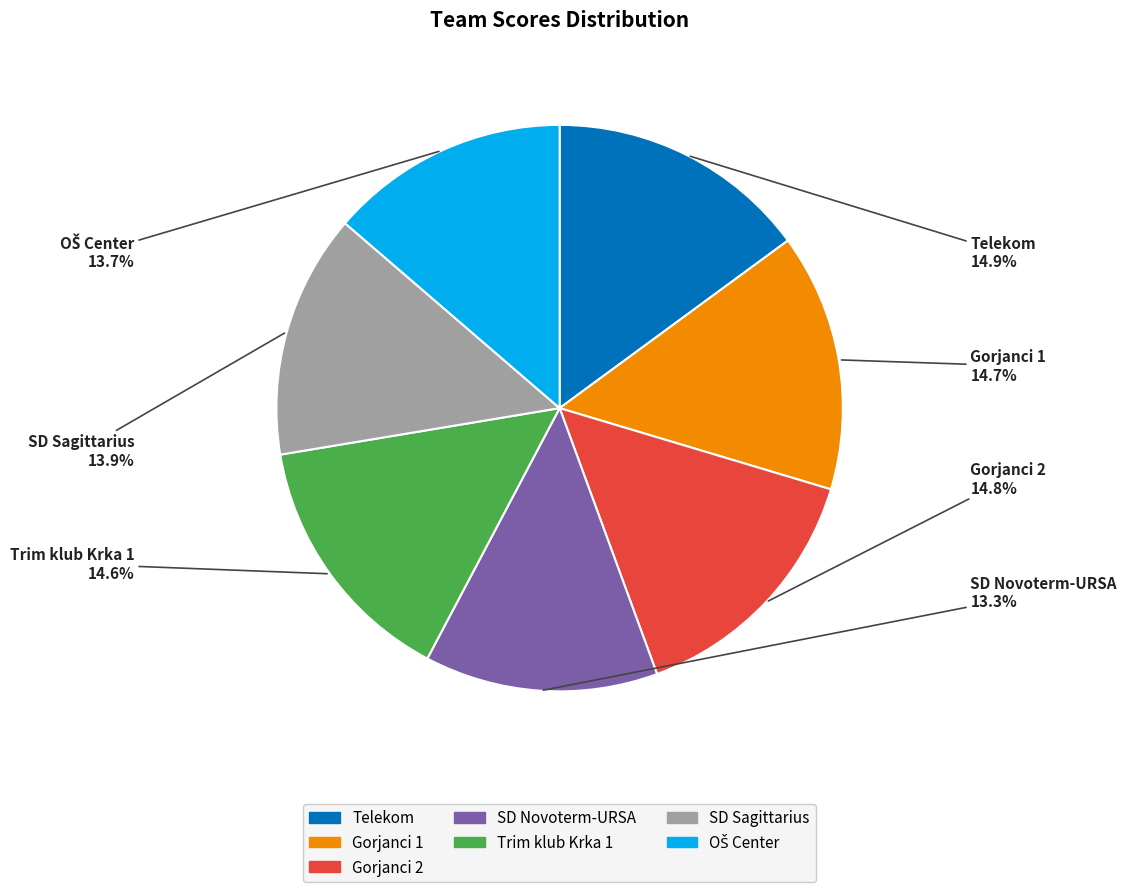

Do Telekom and Trim klub Krka 1 together represent more than half of the pie?

No